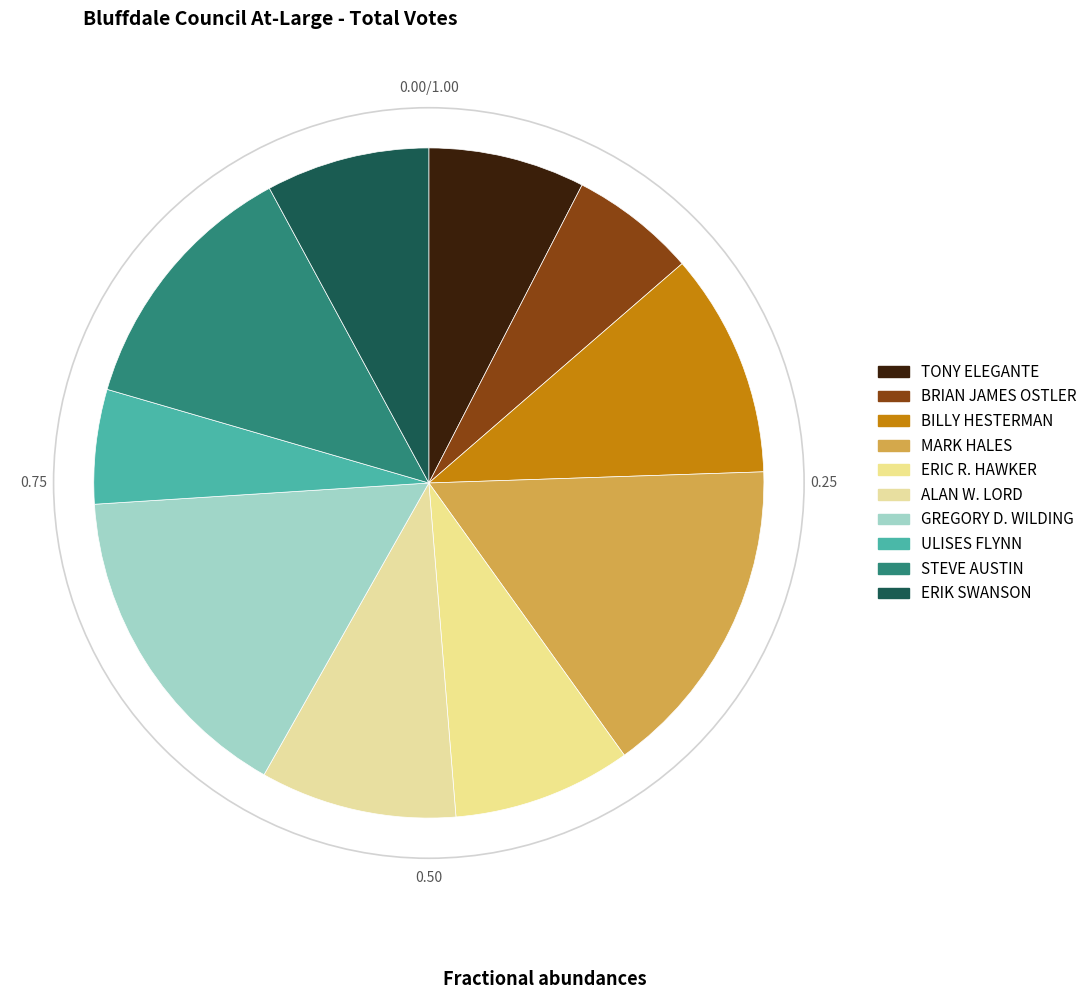

To the nearest percent, what portion does TONY ELEGANTE represent?

8%